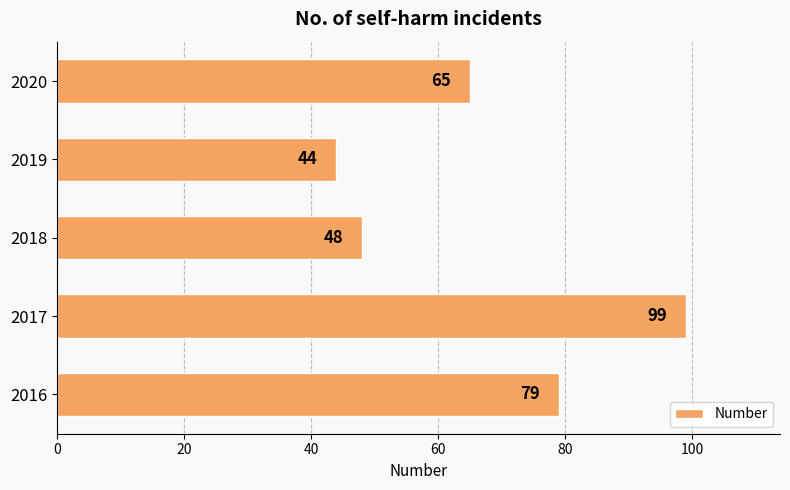

Reading bottom to top, transcribe all the data shown in this chart.

79	99	48	44	65